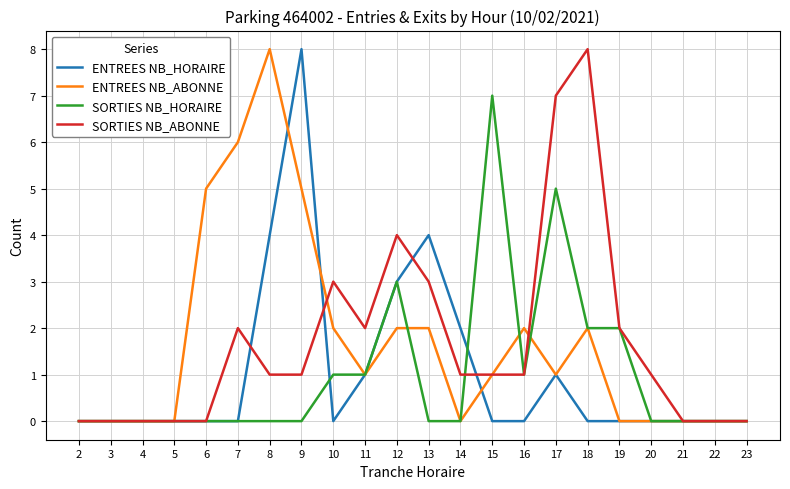

Between 15 and 19, which series saw the biggest shift?

SORTIES NB_HORAIRE